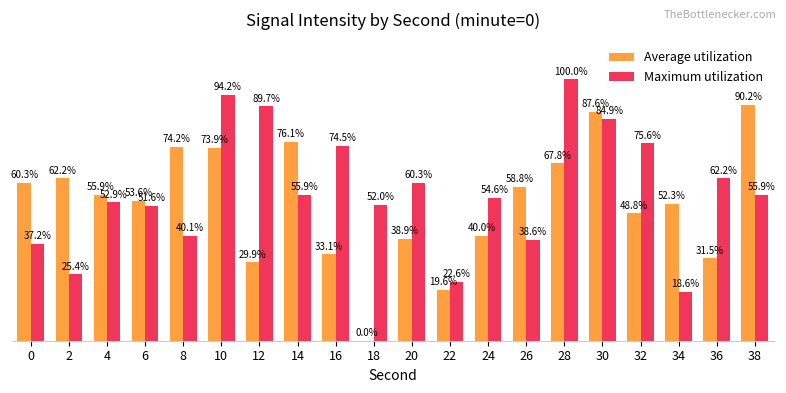

Which series changed the most between 4 and 24?

Average utilization